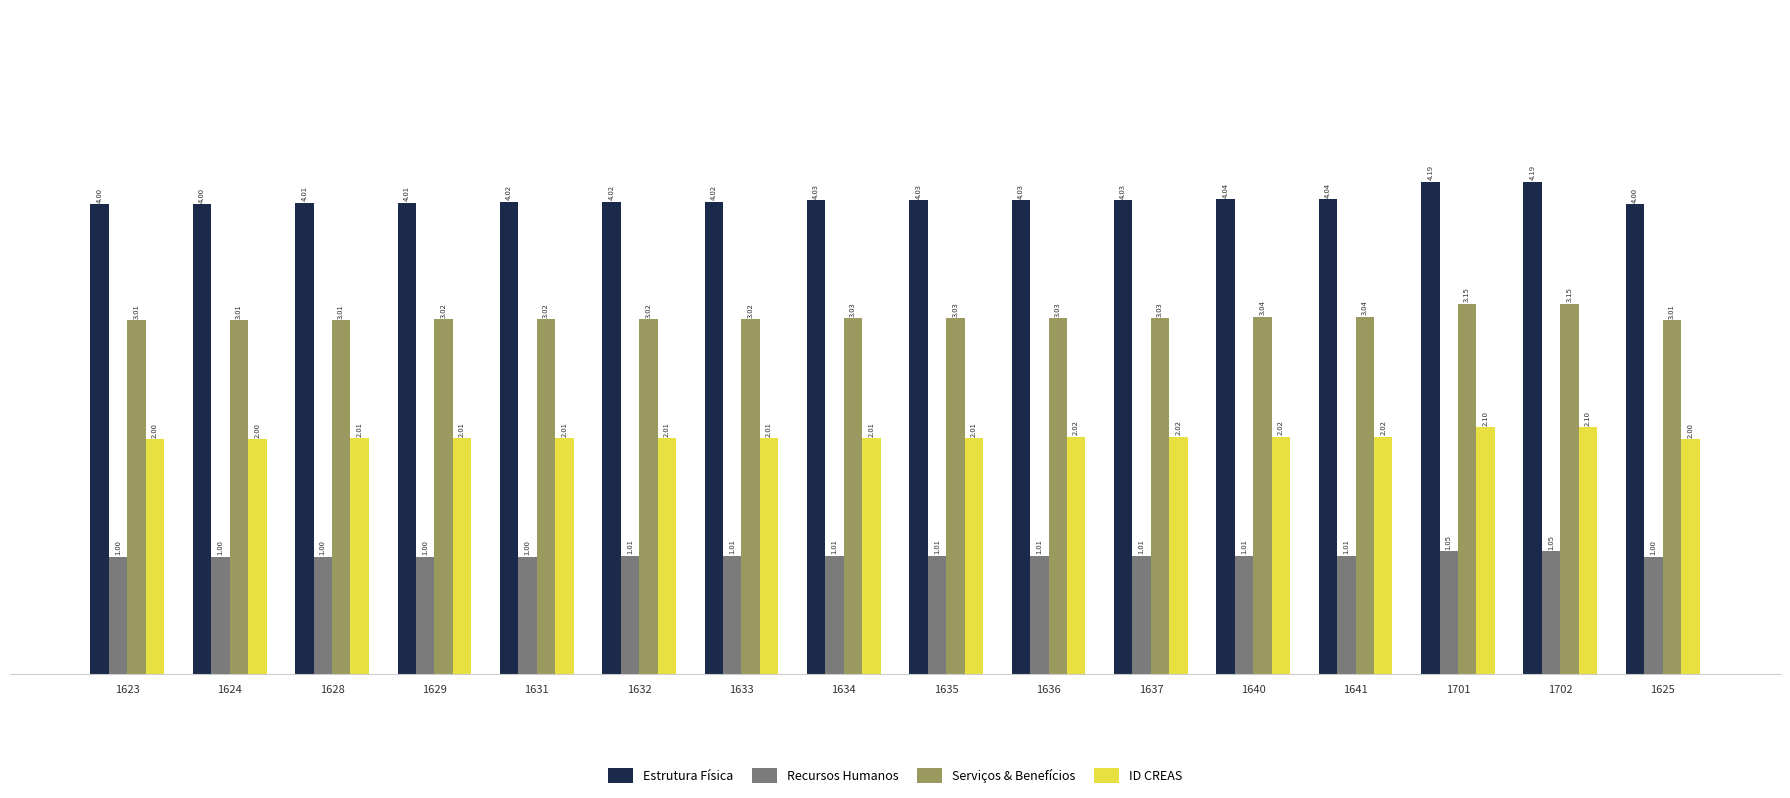

Which series has the largest range (max minus min)?

Estrutura Física